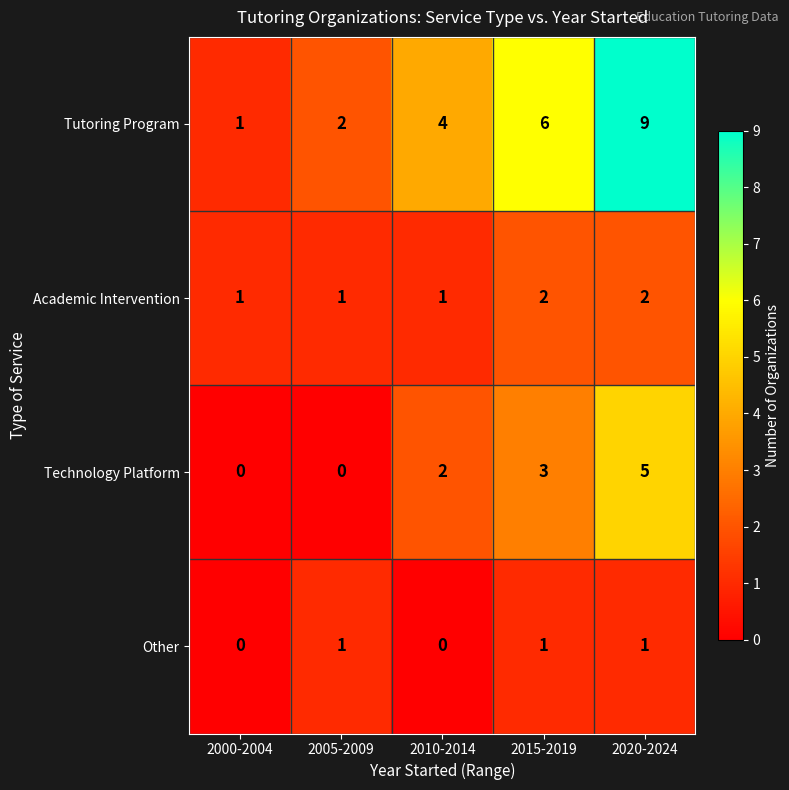

What is the difference between the second highest and minimum values in the Tutoring Program series?

5